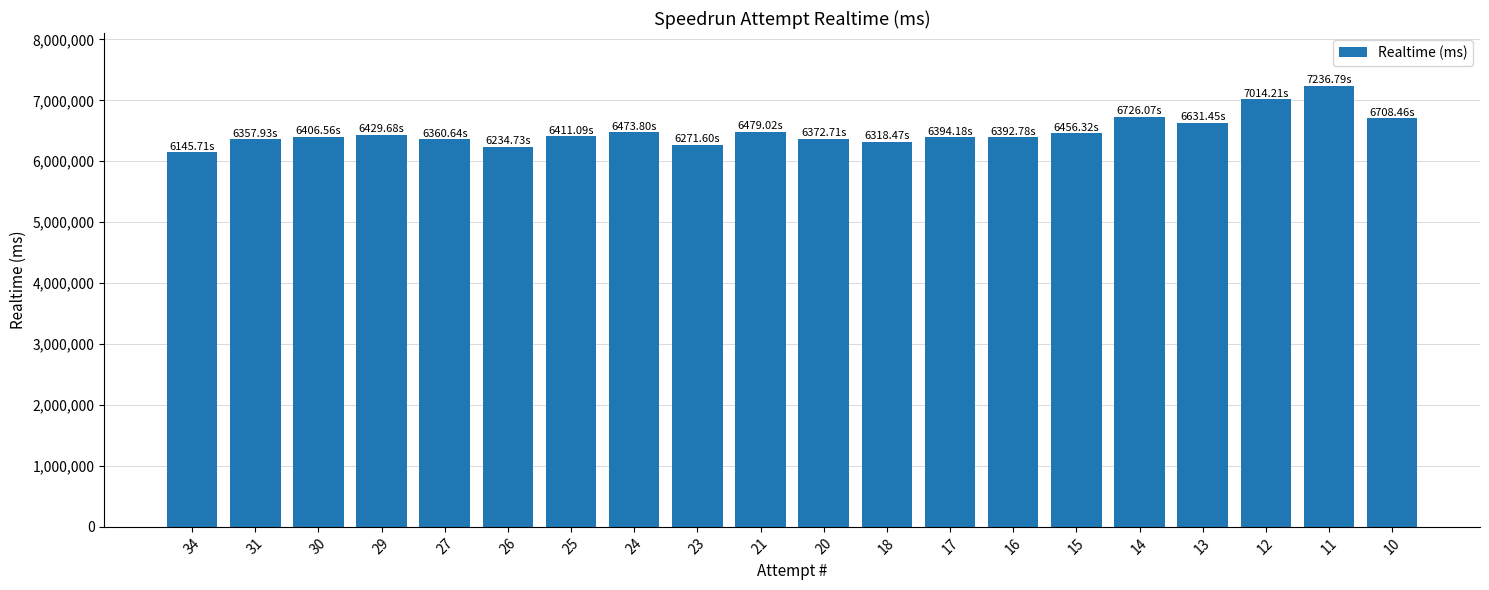

What is the difference between the second highest and second lowest values?

779474